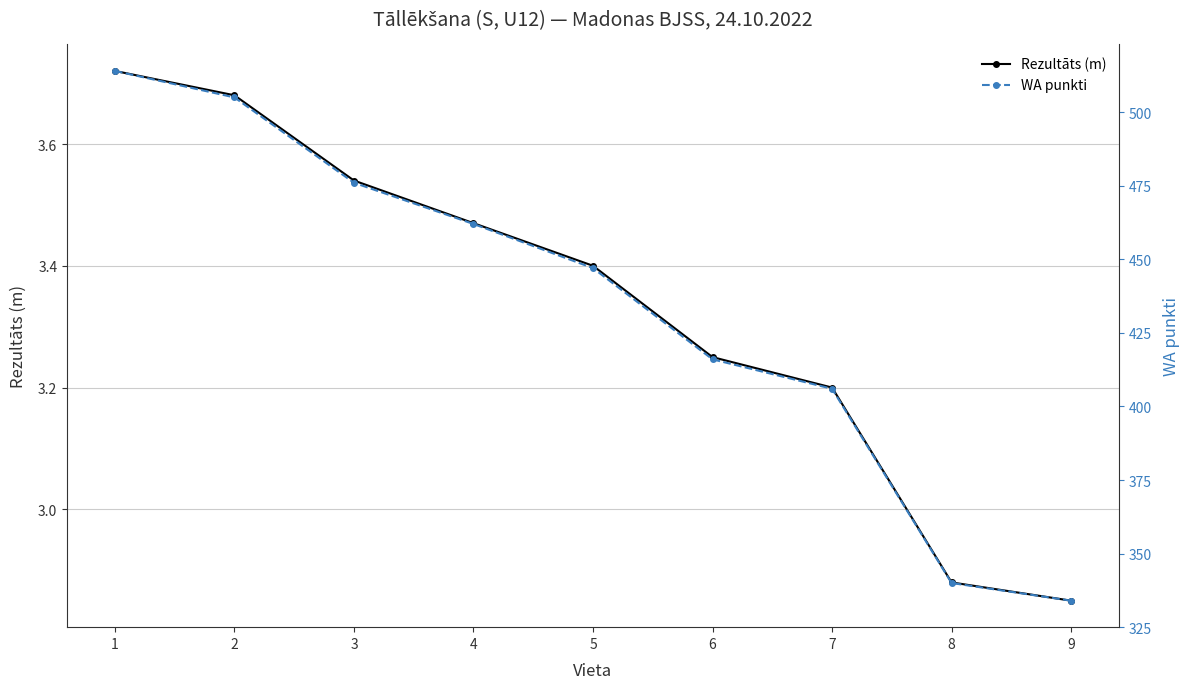

True or false: WA punkti and Rezultāts (m) cross at least once.

False